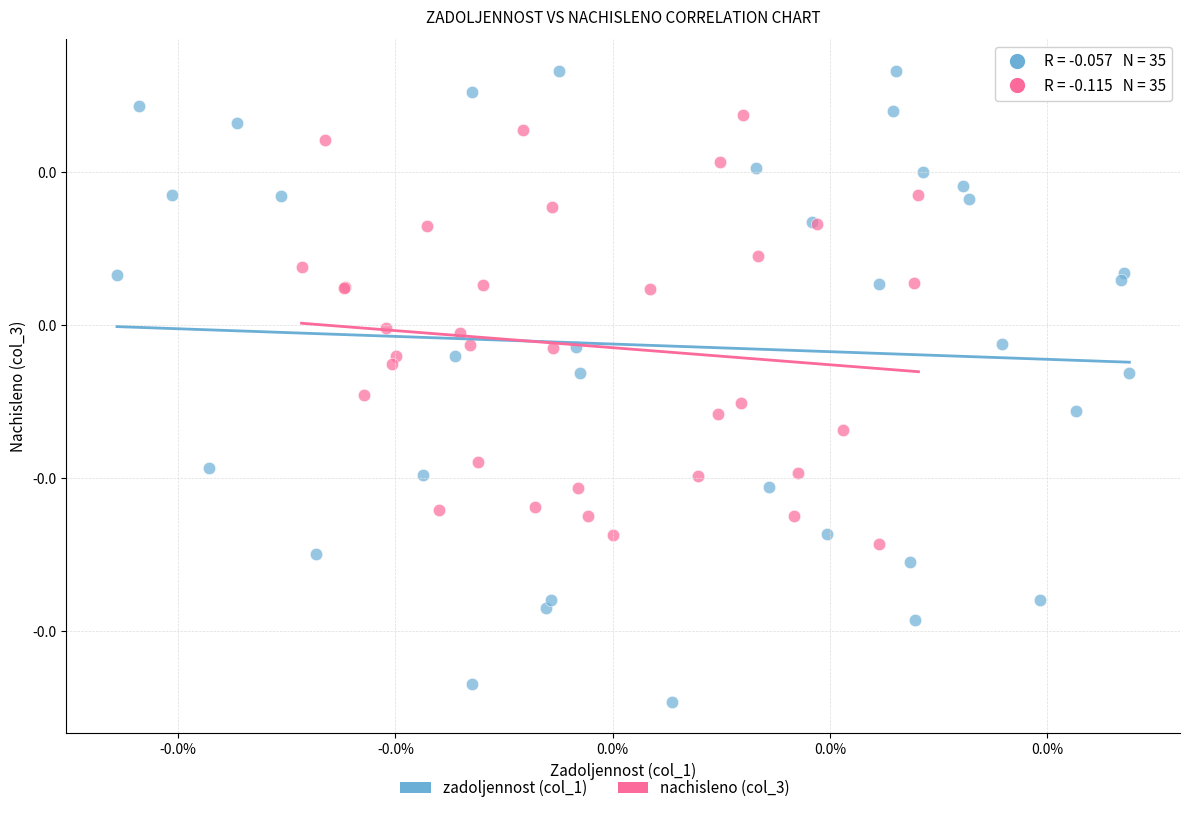

Which series reaches the maximum Y coordinate?

zadoljennost (col_1)